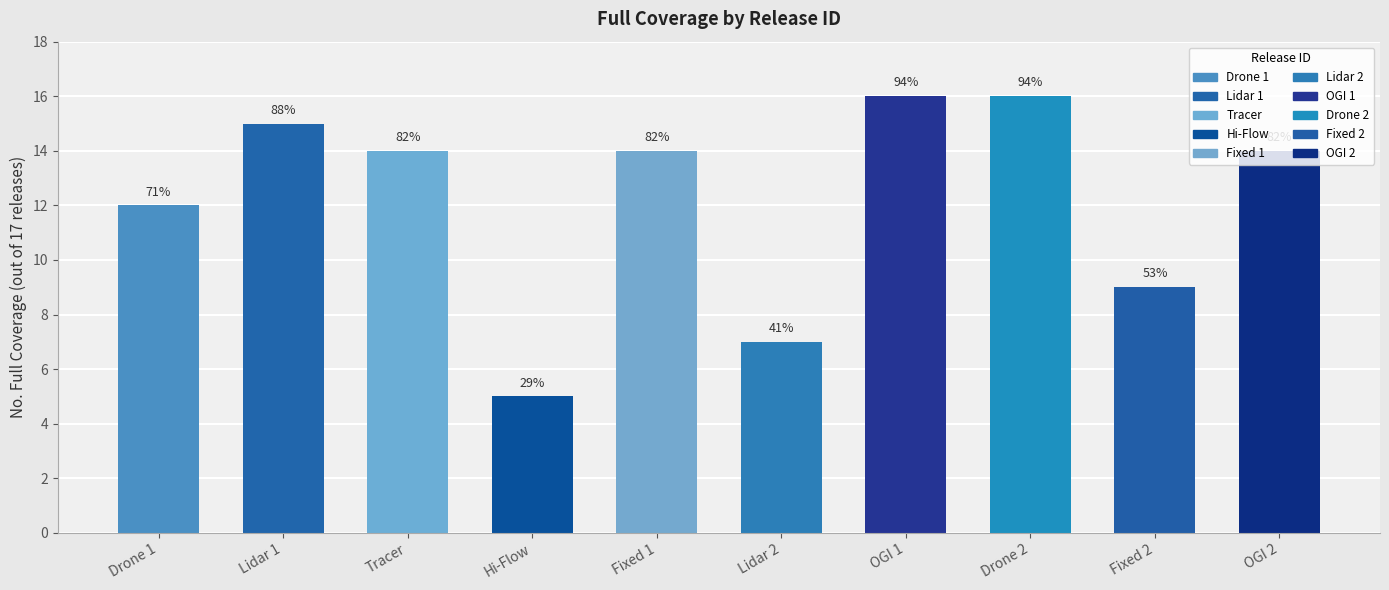

What is the label of the 10th bar from the left?

OGI 2